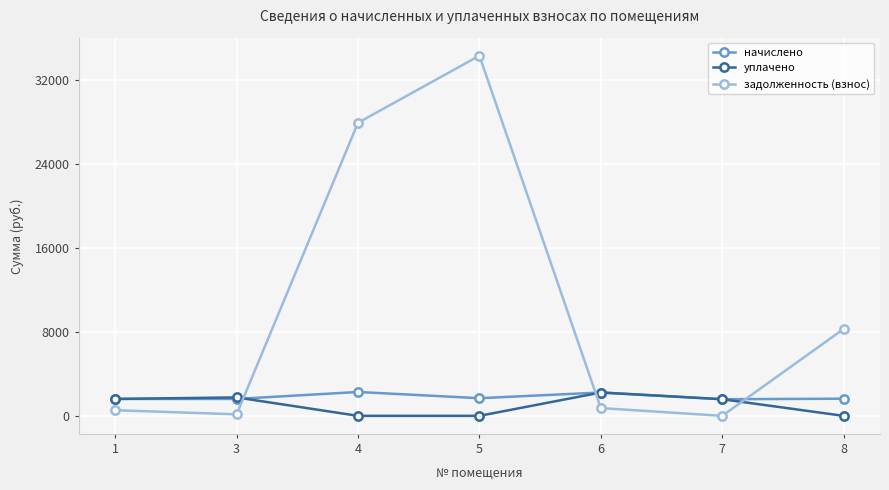

Does the chart display data point markers on the line(s)?

Yes